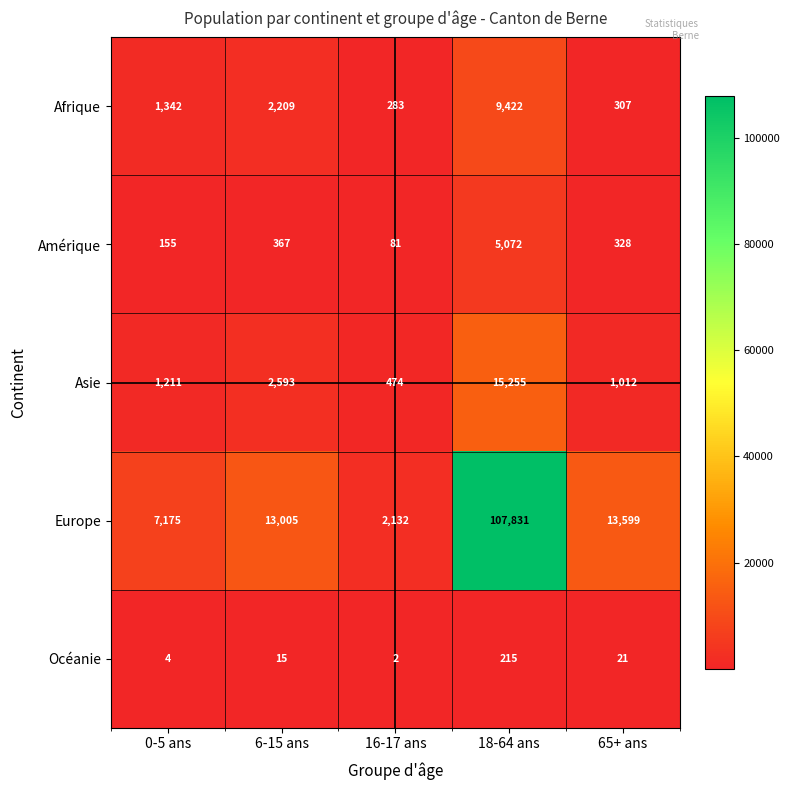

Rank the series at 16-17 ans from lowest to highest value.

Océanie, Amérique, Afrique, Asie, Europe